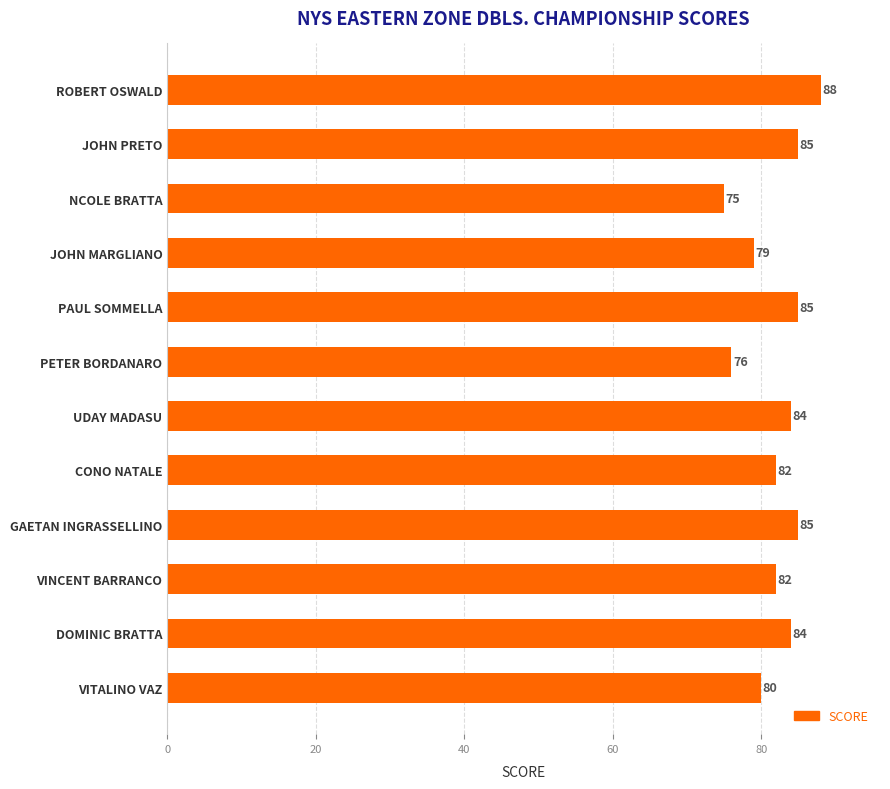

Reading bottom to top, transcribe all the data shown in this chart.

80	84	82	85	82	84	76	85	79	75	85	88